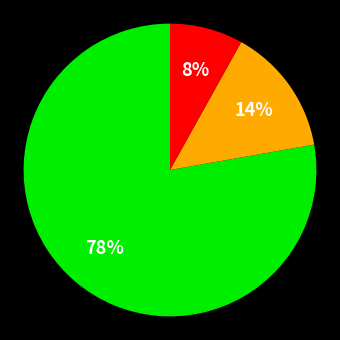

To the nearest percent, what is the average slice percentage?

33%